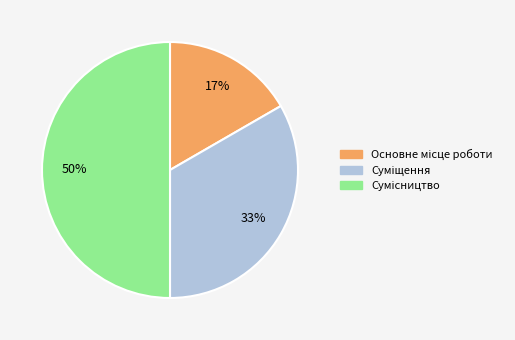

To the nearest percent, what is the difference between the largest and smallest slice percentages?

33%